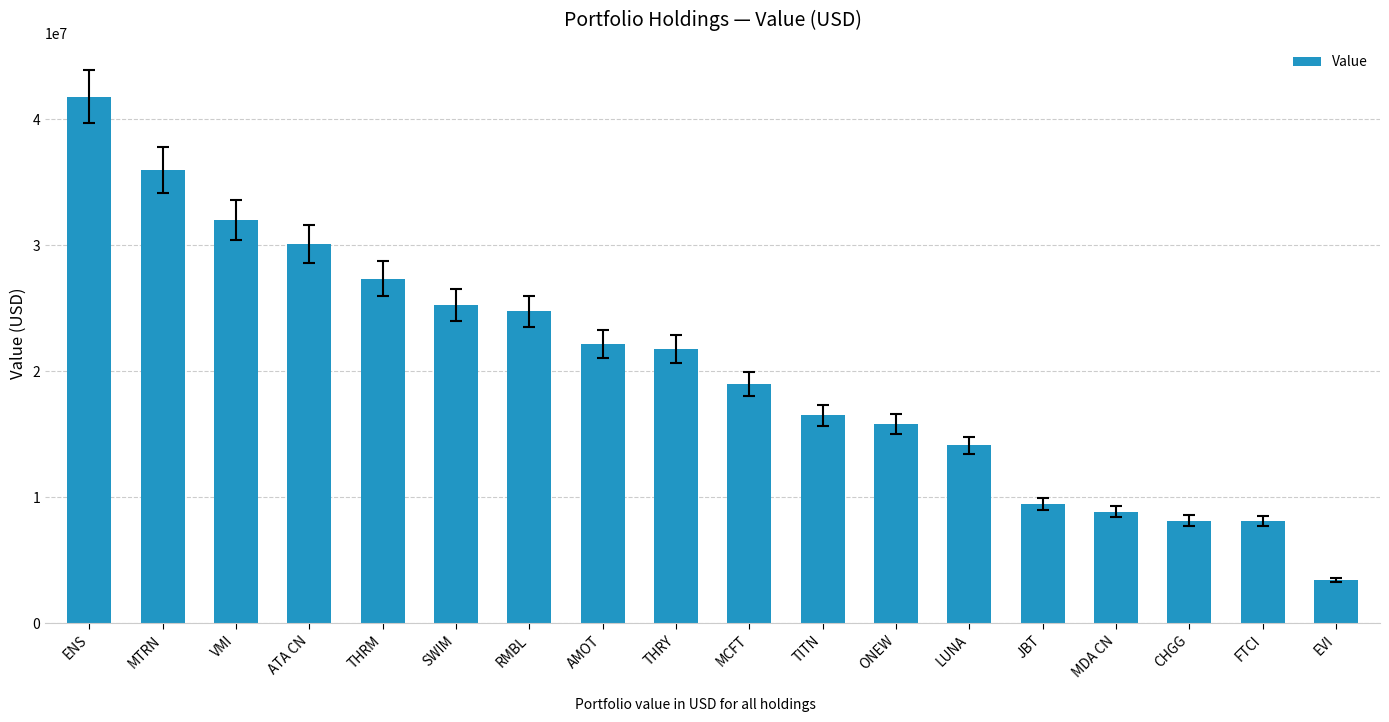

What is the difference between the second highest and minimum values?

32559000